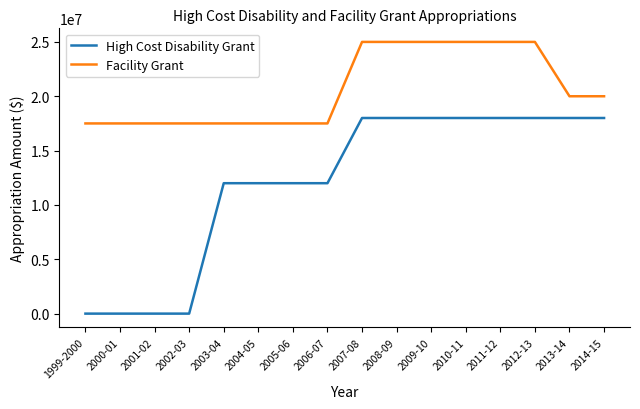

What is the total value across all series at 1999-2000?

17500000